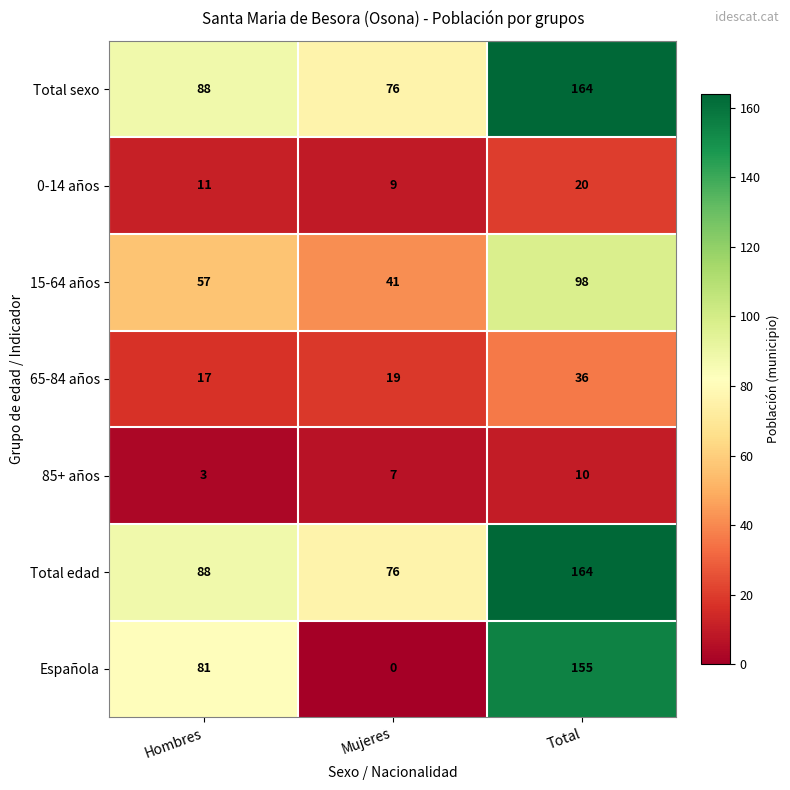

Which series has the largest range (max minus min)?

Española